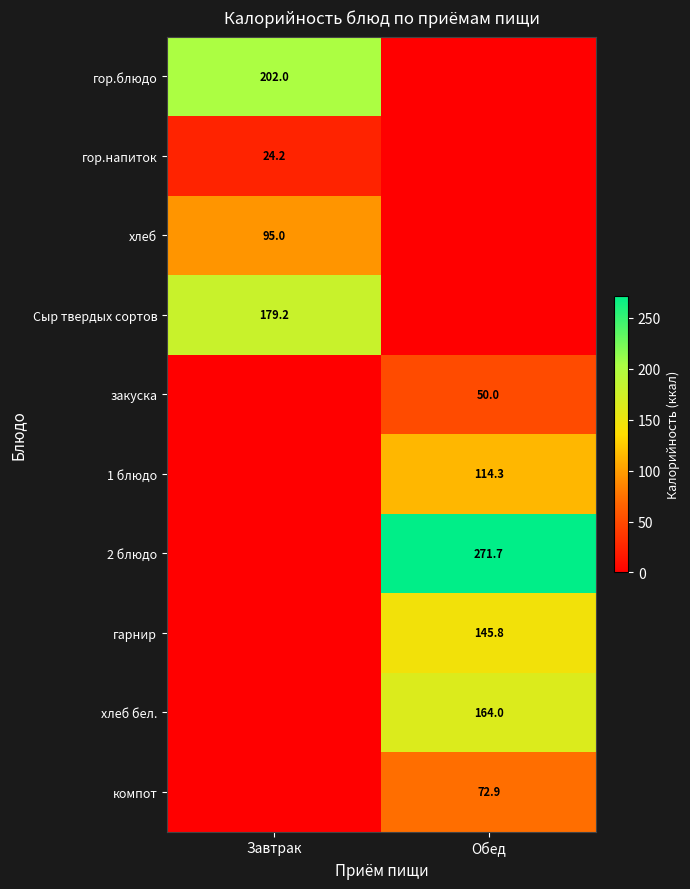

Is it true that хлеб equals 95.0 at Завтрак?

True